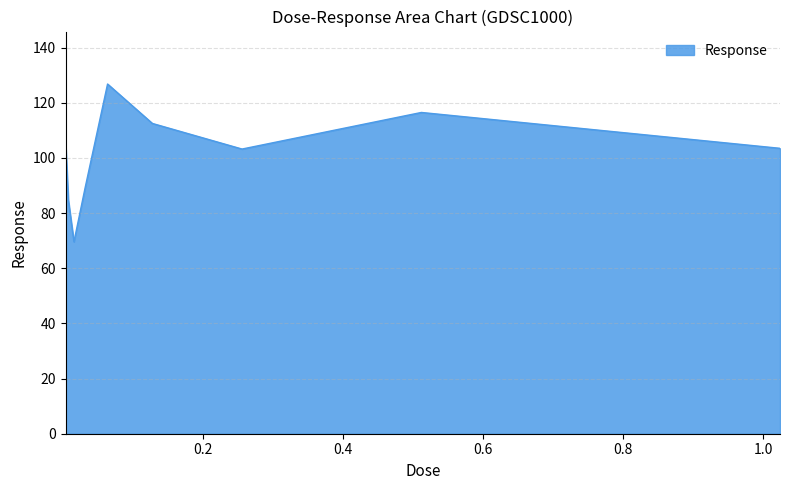

What is the difference between the maximum and minimum values?

57.2